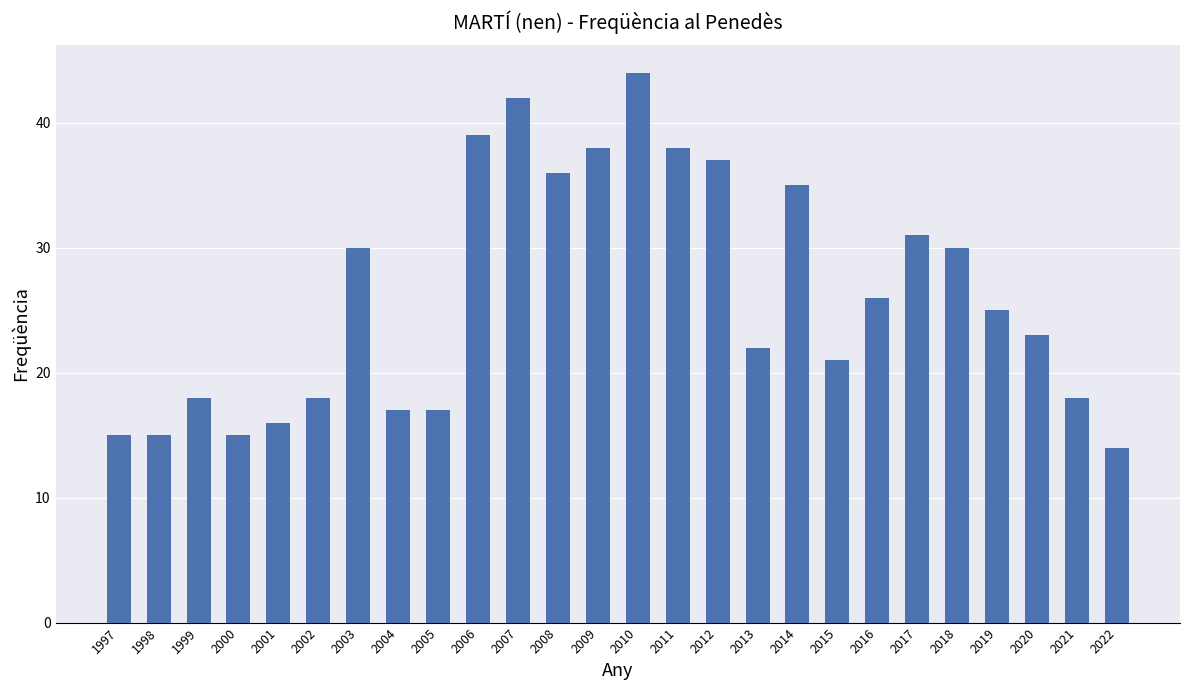

How many categories are shown in the chart?

26